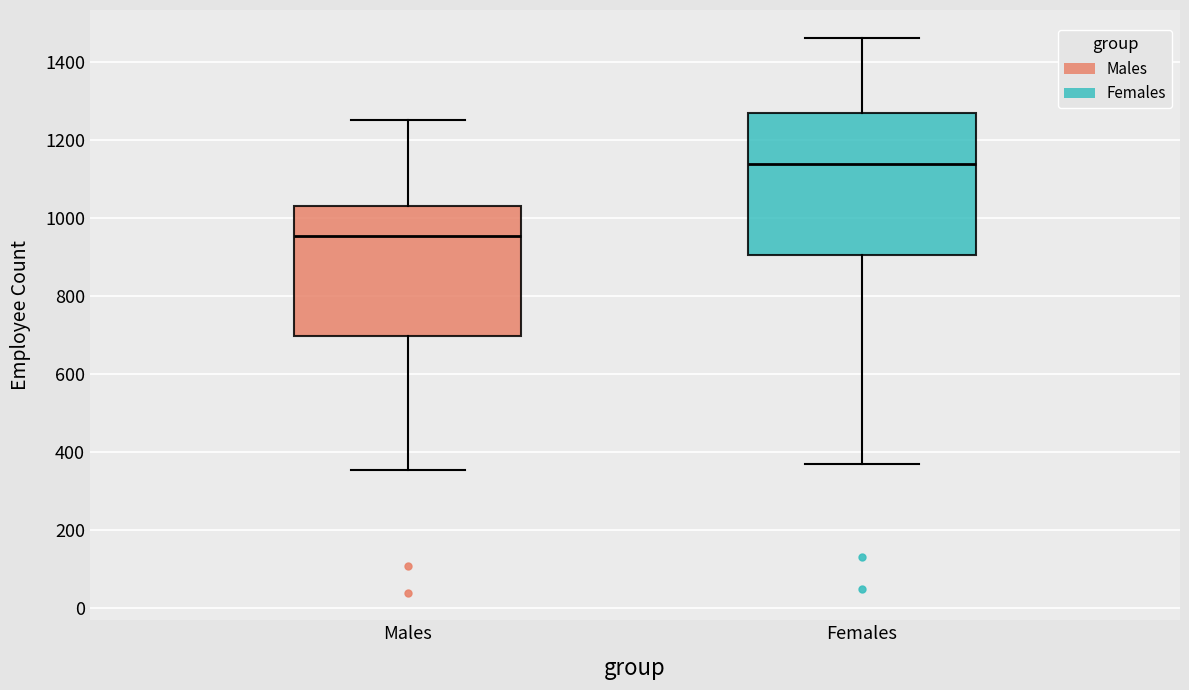

Where does the upper whisker of the box for Females end on the y-axis? The values are not printed on the chart, so give them approximately, as read against the axis.

1460